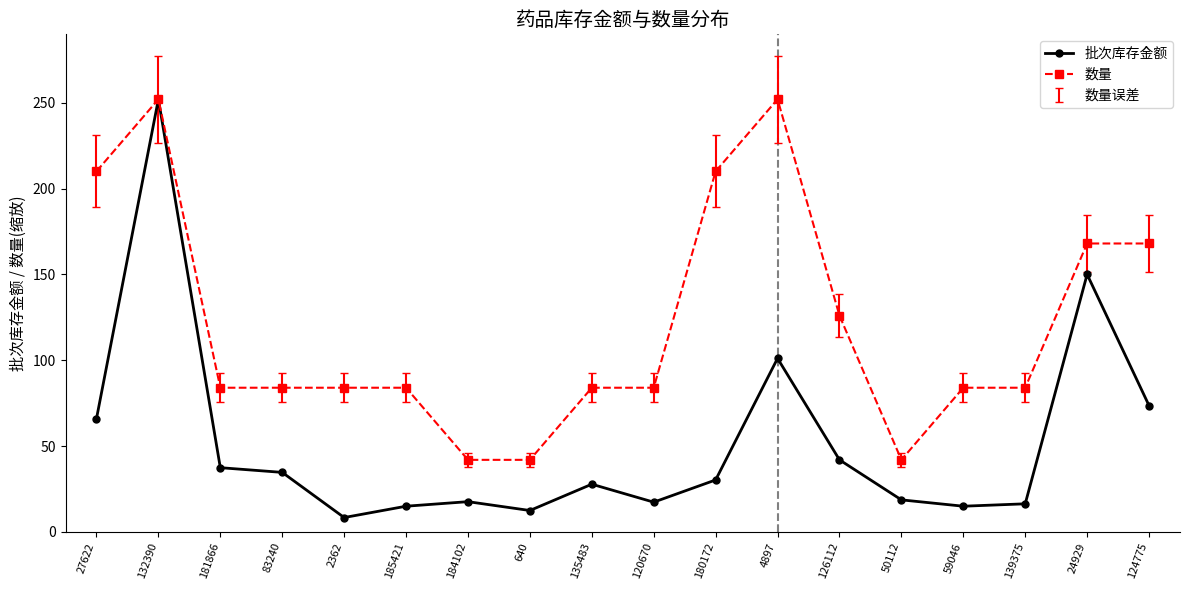

At 2362, list the series in order from largest to smallest.

数量, 批次库存金额